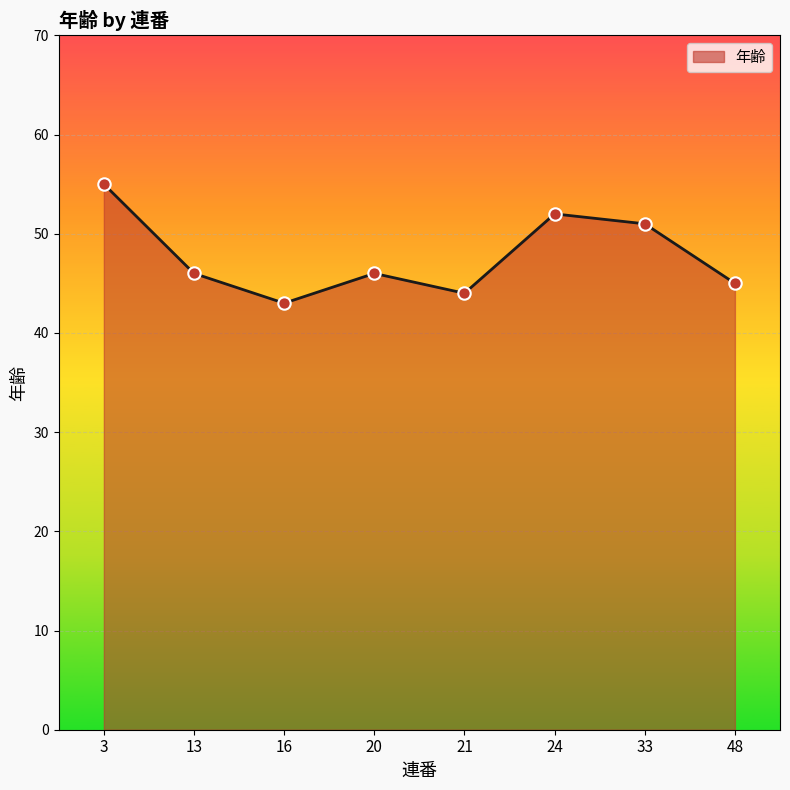

Approximately how many times larger is the value at 21 compared to 20?

1.0